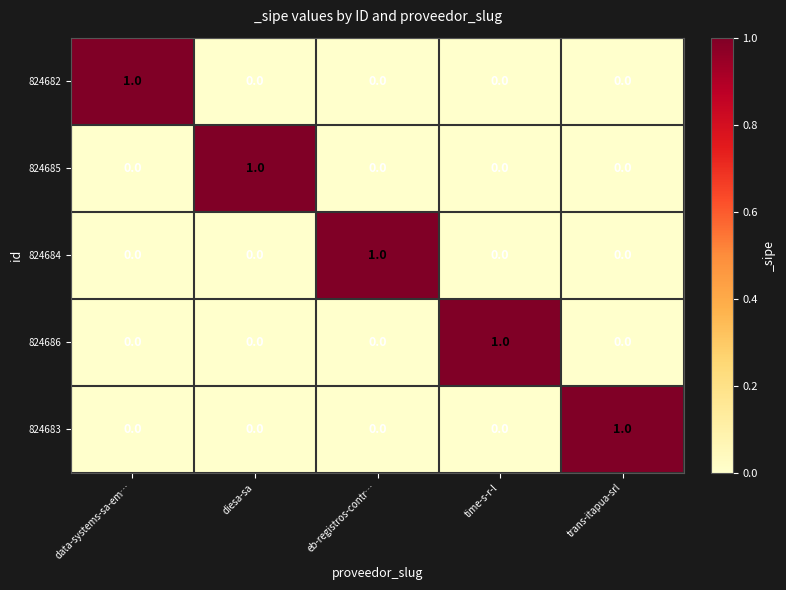

How many series are shown in this chart?

5